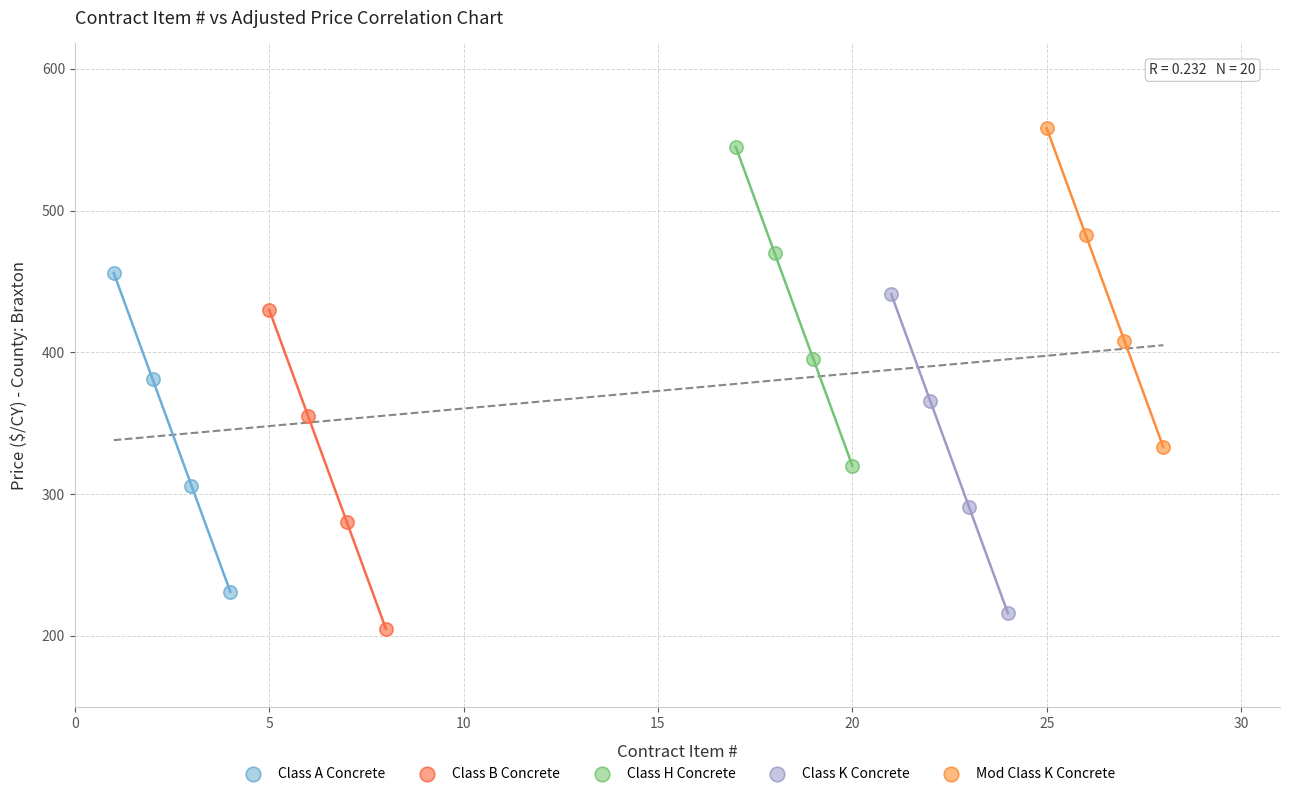

What are all the series names shown in the legend?

Class A Concrete, Class B Concrete, Class H Concrete, Class K Concrete, Mod Class K Concrete